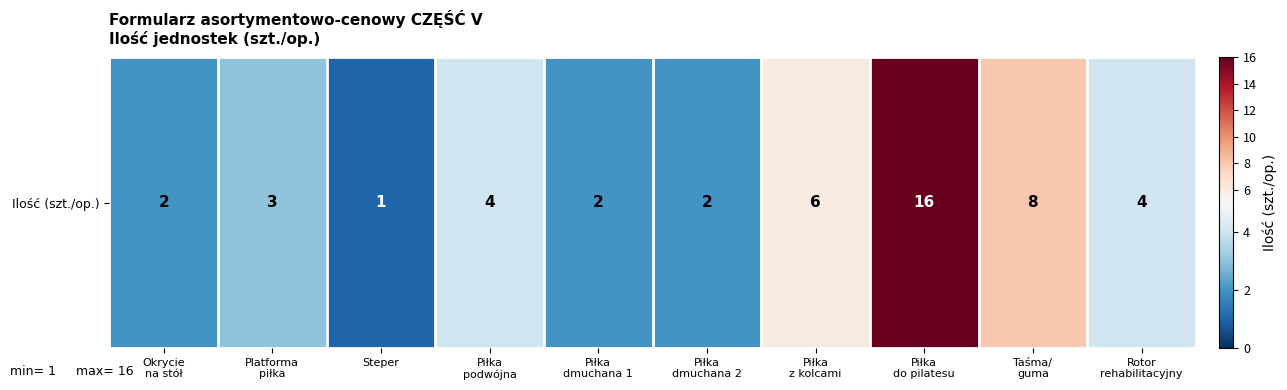

Which has a higher value, Platforma
piłka or Taśma/
guma?

Taśma/
guma